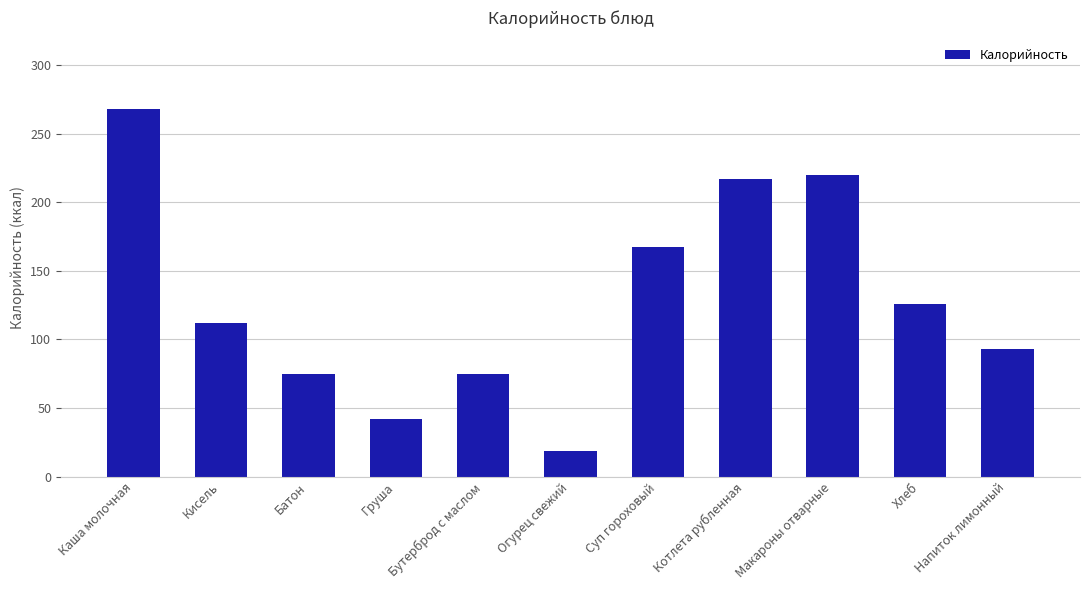

Read the value at Суп гороховый.

167.6